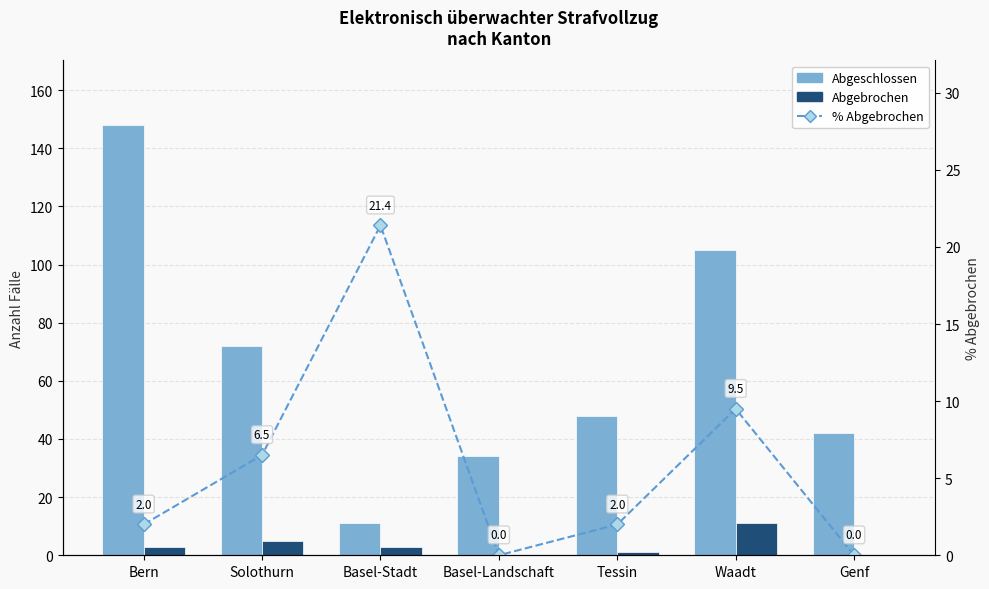

What is the maximum value for % Abgebrochen?

21.4